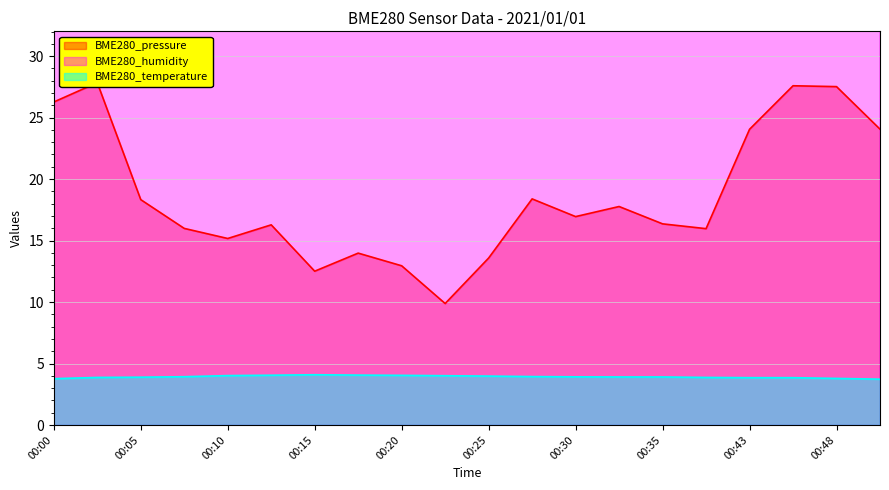

Where is the first local minimum for BME280_humidity?

00:05